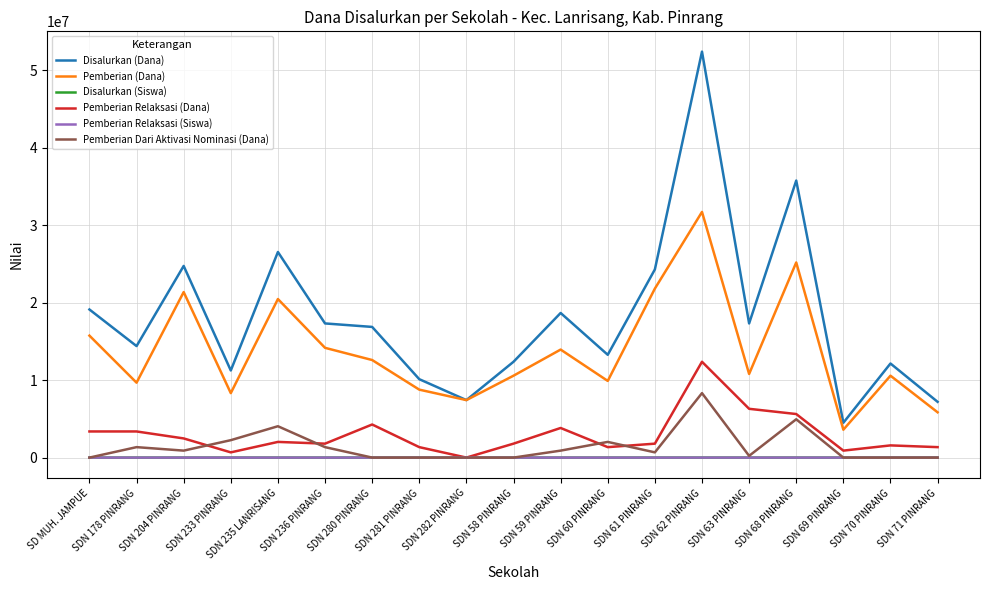

Which series changed the most between SDN 178 PINRANG and SDN 282 PINRANG?

Disalurkan (Dana)